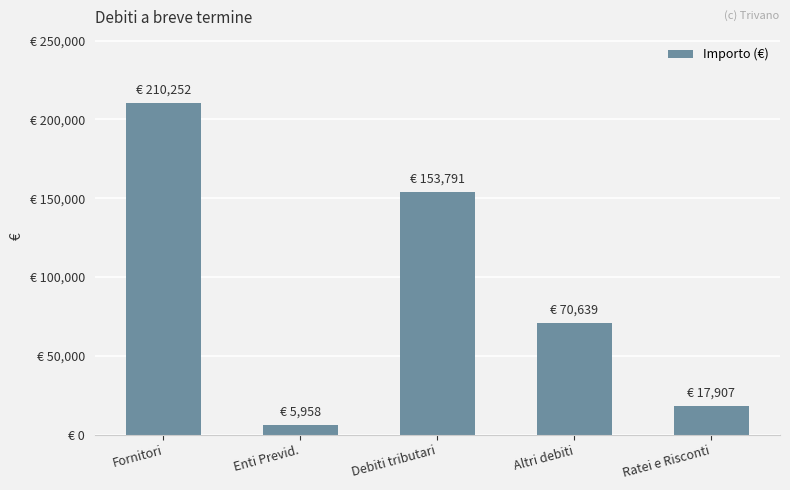

The value at Enti Previd. is 3363. True or false?

False